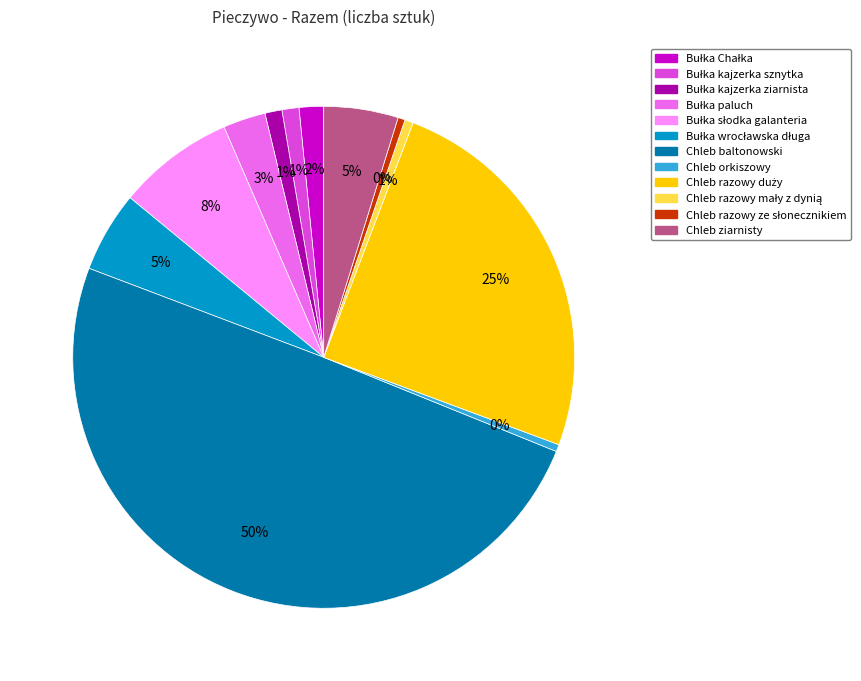

True or false: Chleb orkiszowy accounts for 6% of the total.

False